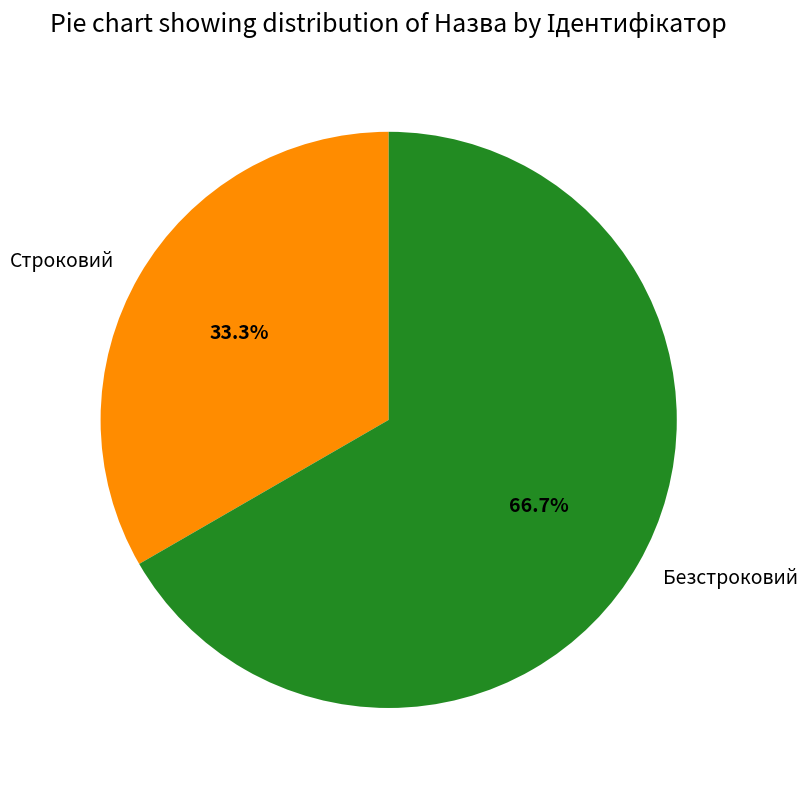

Rank the categories by value from highest to lowest.

Безстроковий, Строковий